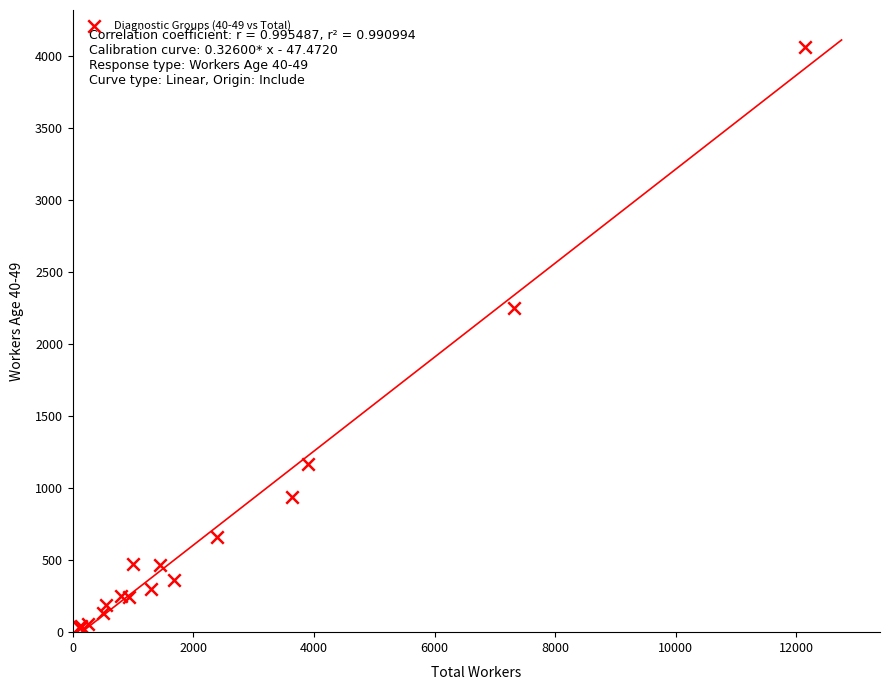

What Y value in the scatter plot is closest to 2042?

2247